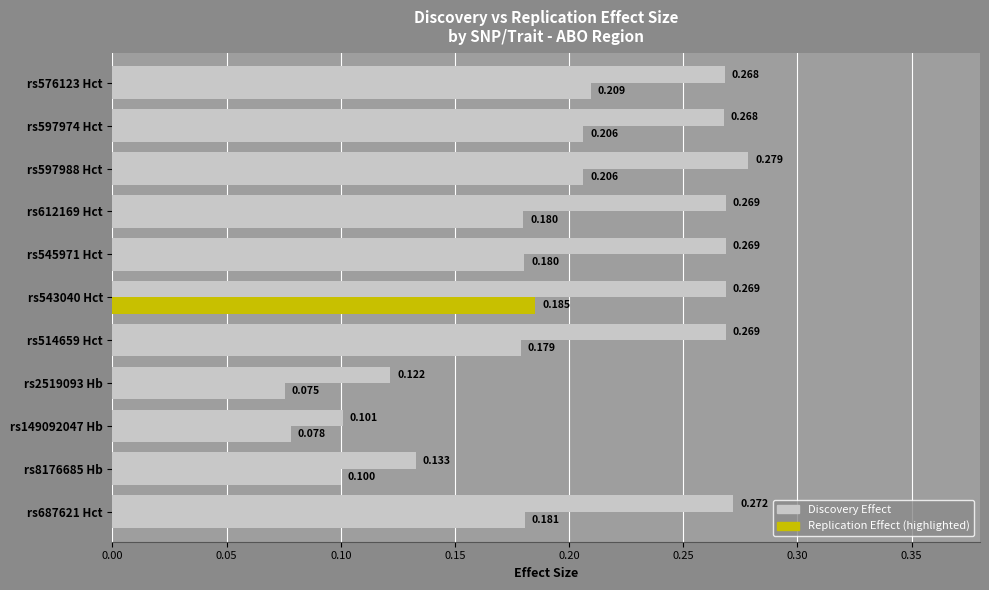

How many series are shown in this chart?

2